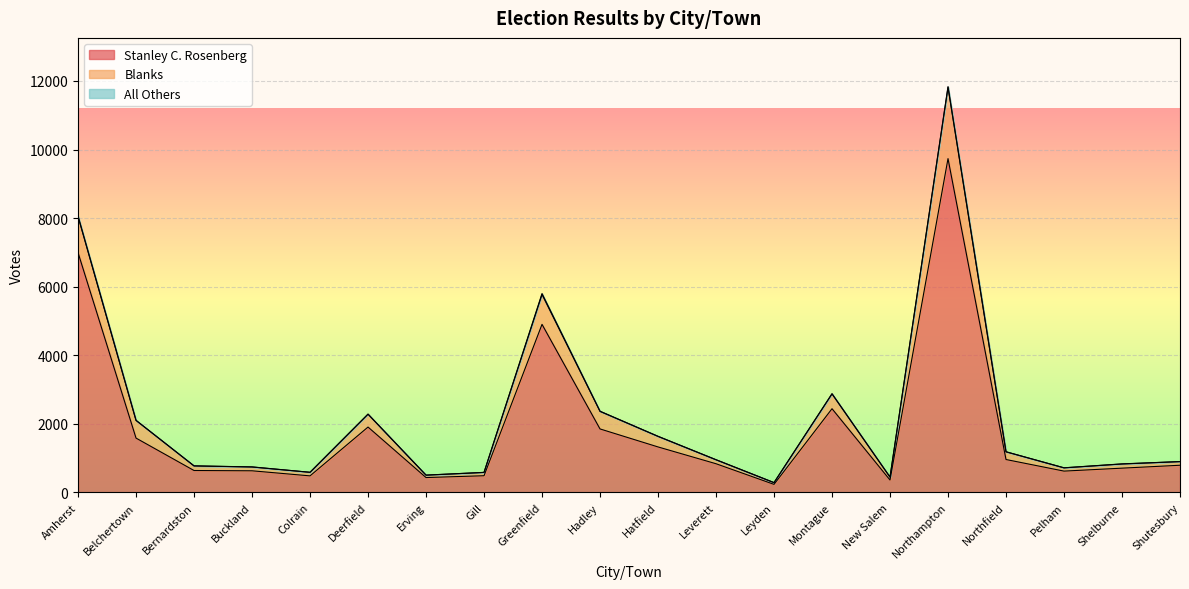

The value of Stanley C. Rosenberg at Northfield is 958. True or false?

True